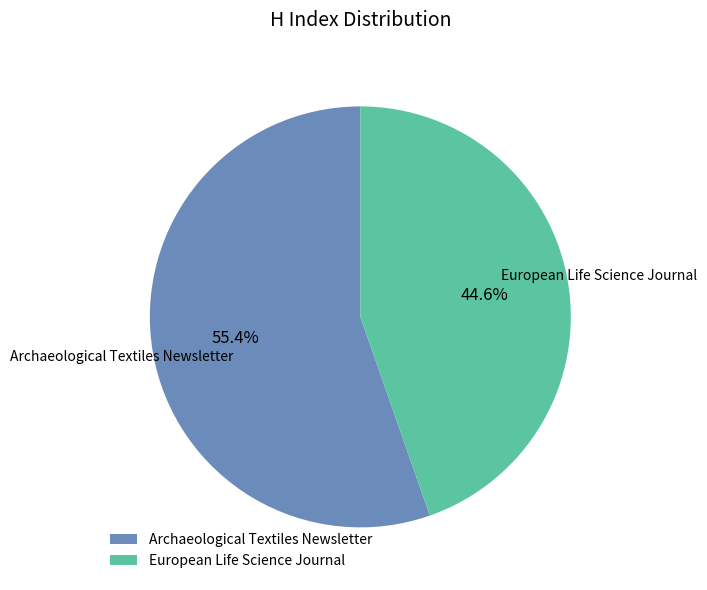

To the nearest percent, what portion does Archaeological Textiles Newsletter represent?

55%